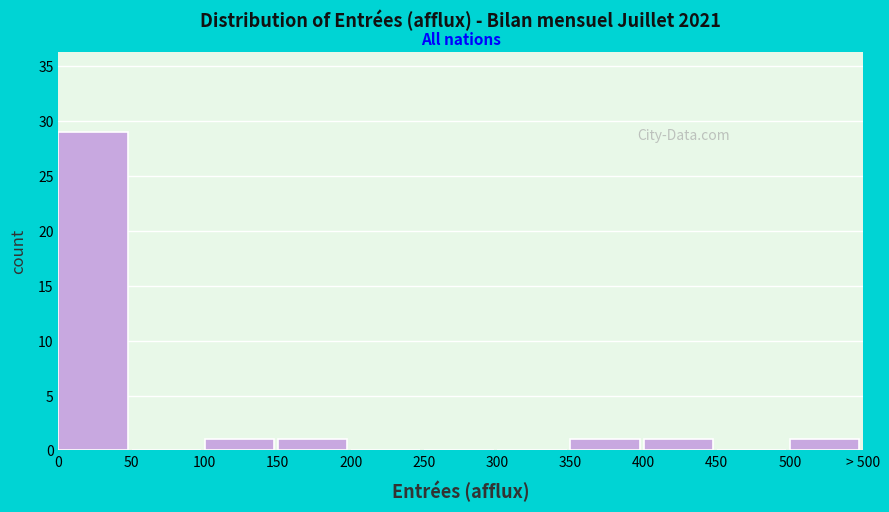

Reading right to left, extract all data points from this chart.

500=1	450=0	400=1	350=1	300=0	250=0	200=0	150=1	100=1	50=0	0=29